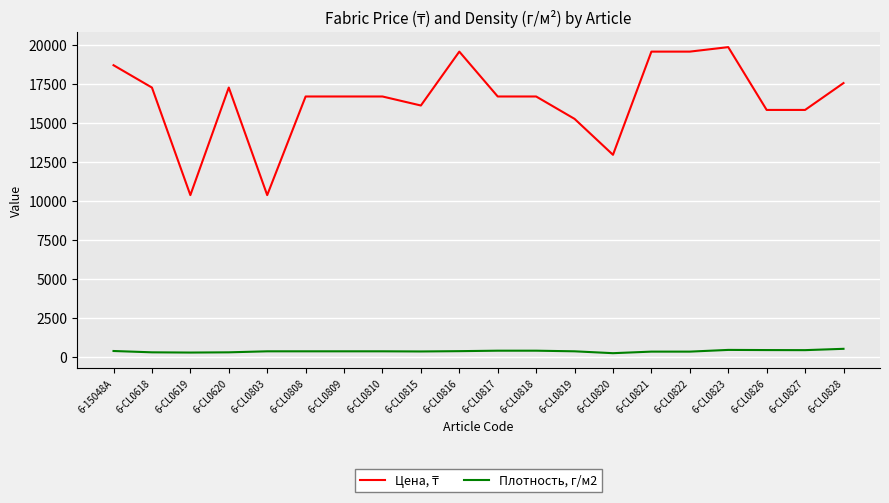

Is it true that Плотность, г/м2 equals 330 at 6-CL0815?

True